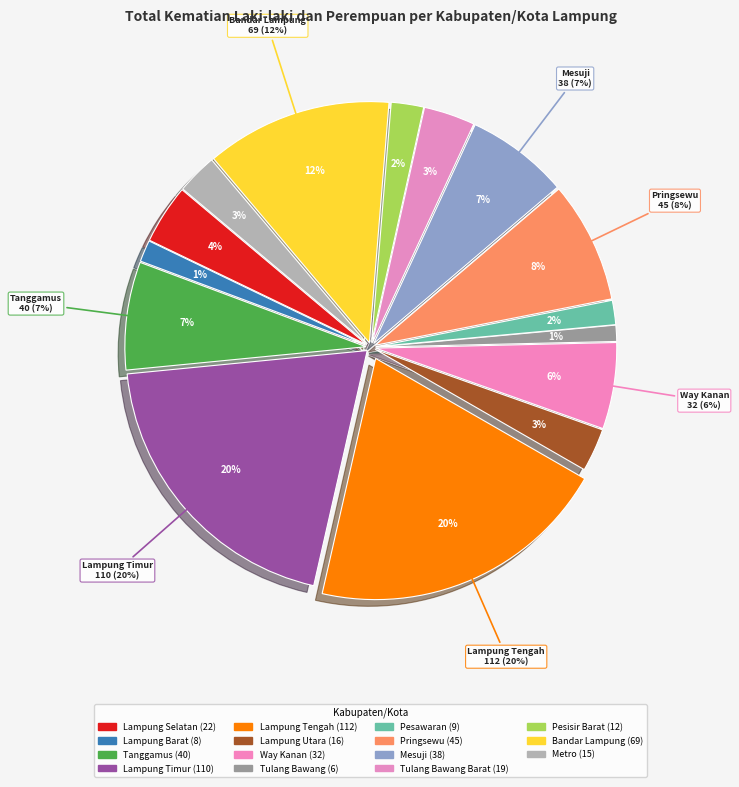

Is there any slice that represents more than half of the pie?

No